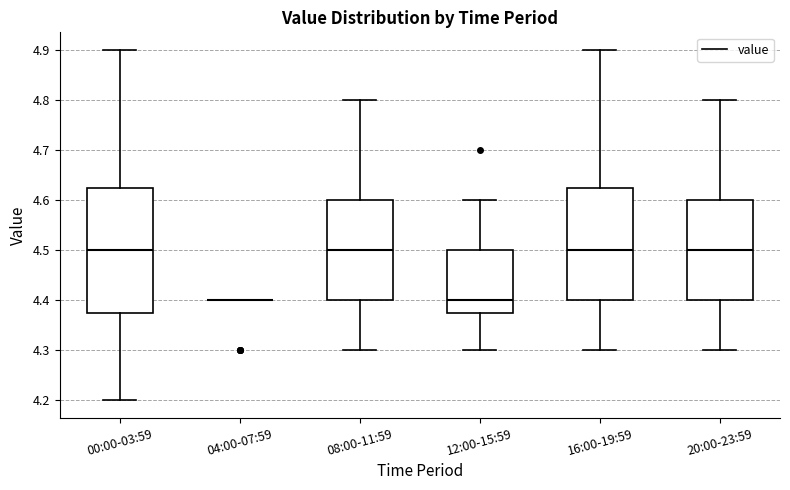

Which box is the tallest, from its lower edge to its upper edge?

00:00-03:59